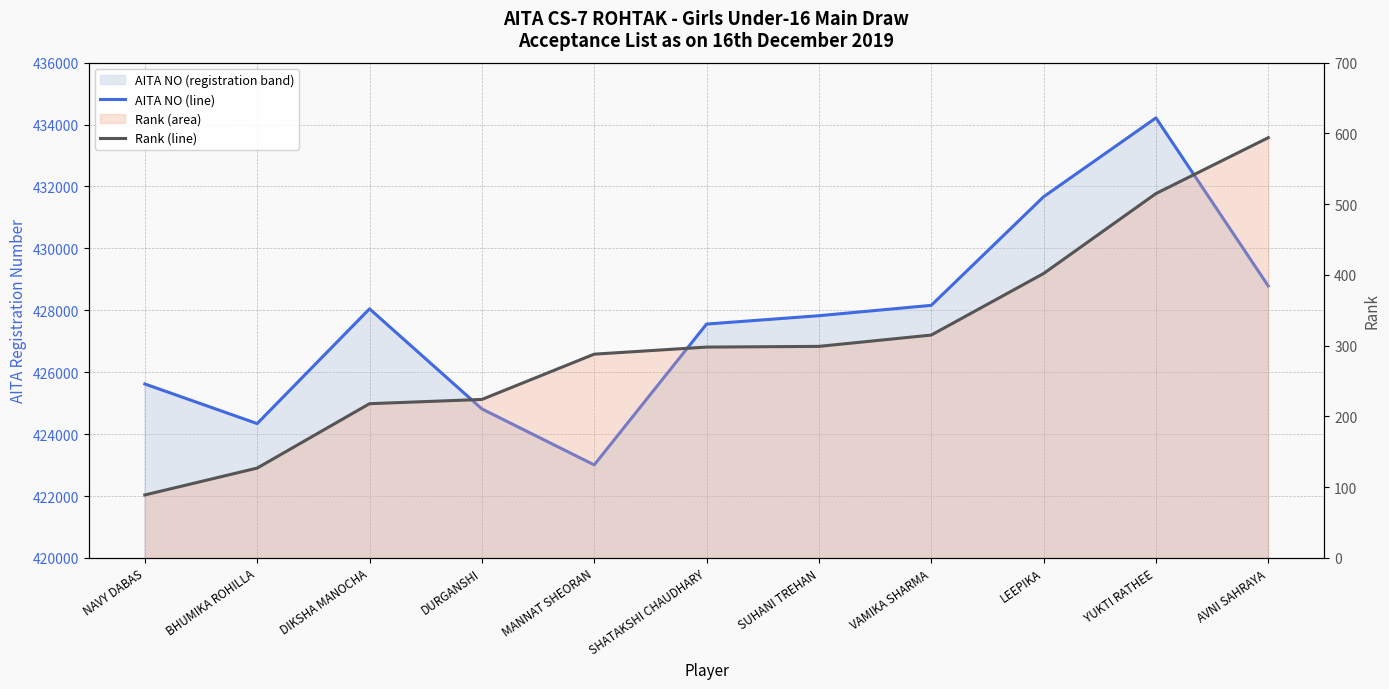

List the series in order of their peak value, lowest first.

Rank (line), AITA NO (line)